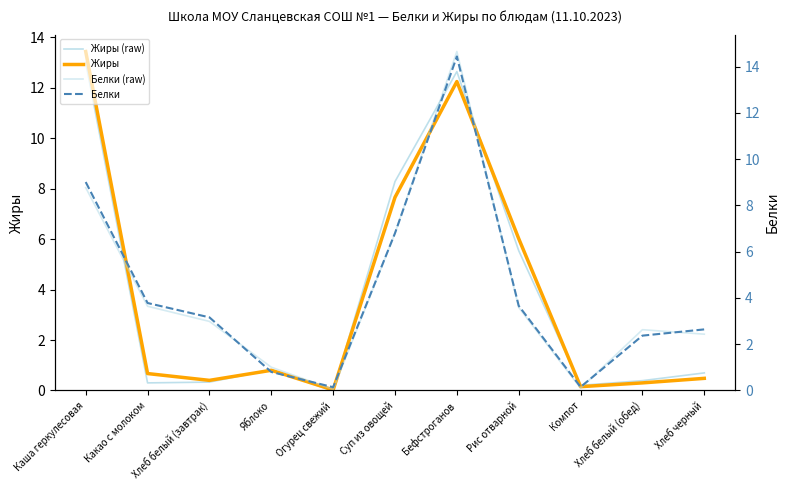

What are all the series names shown in the legend?

Жиры (raw), Жиры, Белки (raw), Белки